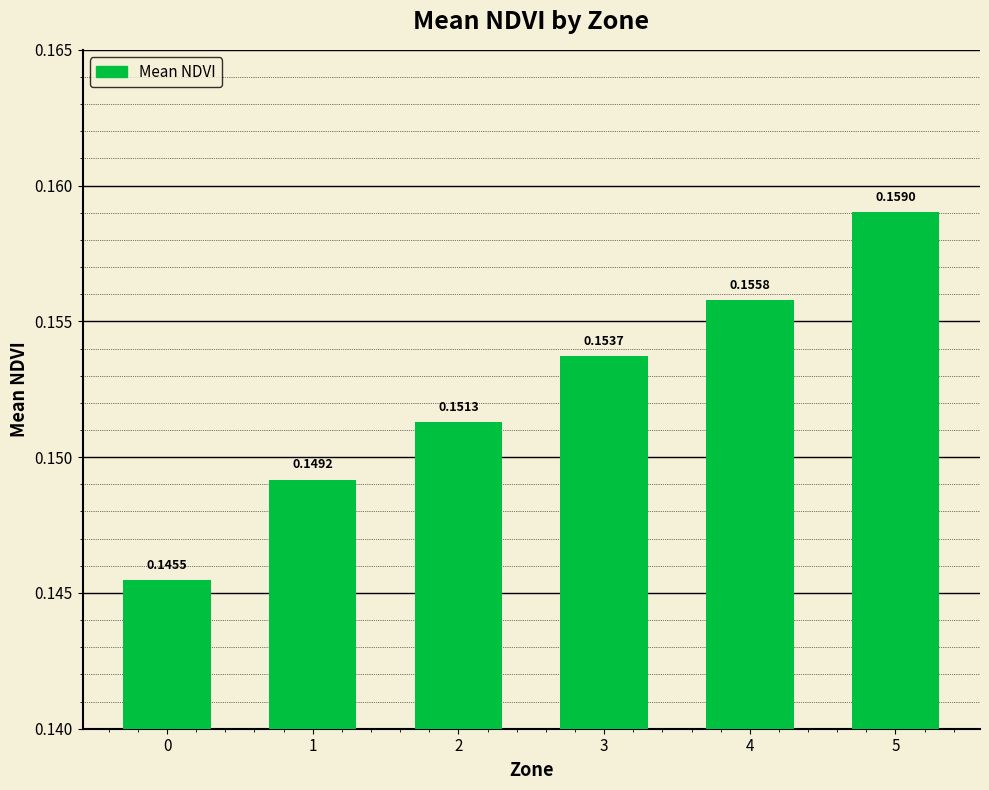

What is the sum of all values?

0.9